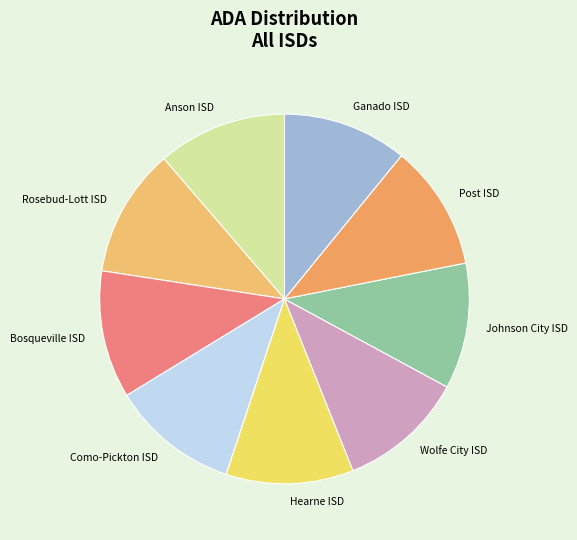

Approximately how many times larger is the value at Como-Pickton ISD compared to Bosqueville ISD?

1.0